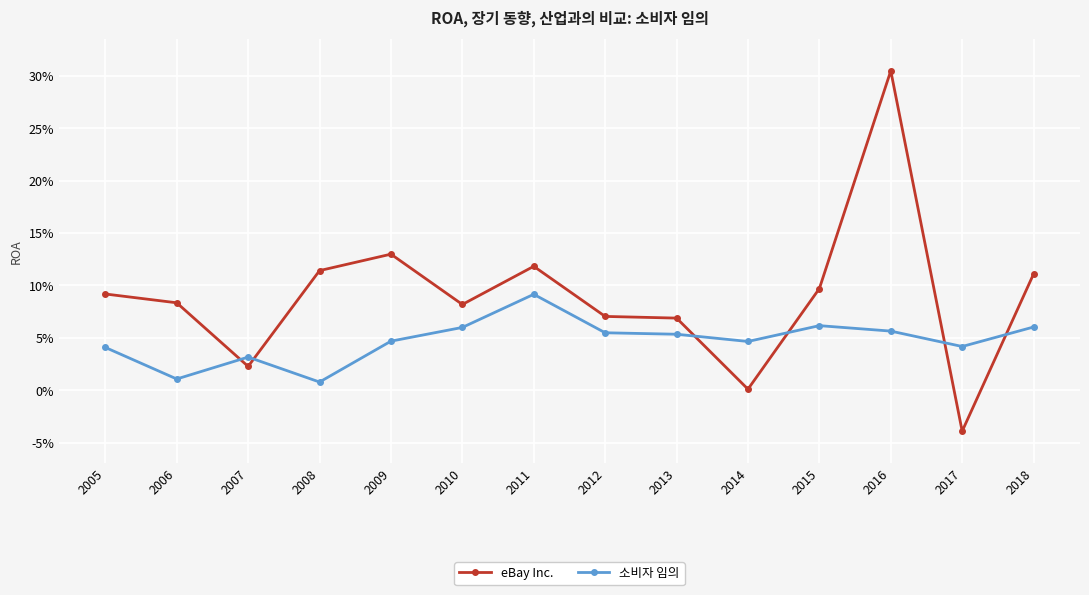

Is this an area chart (filled region under the line)?

No